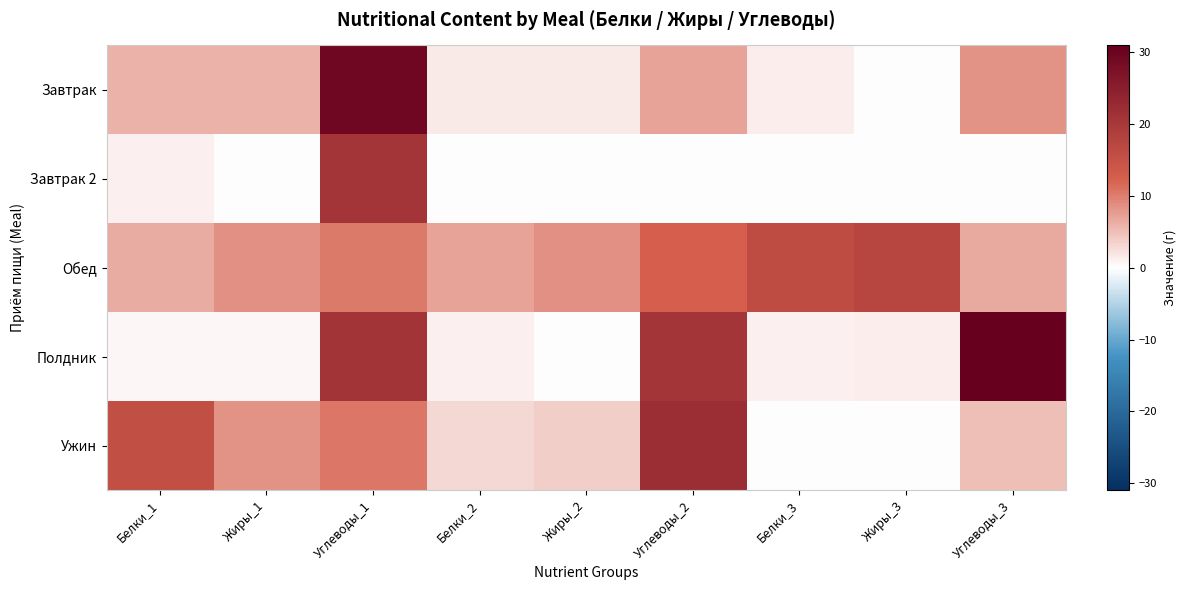

Which series has the widest spread of values?

Полдник